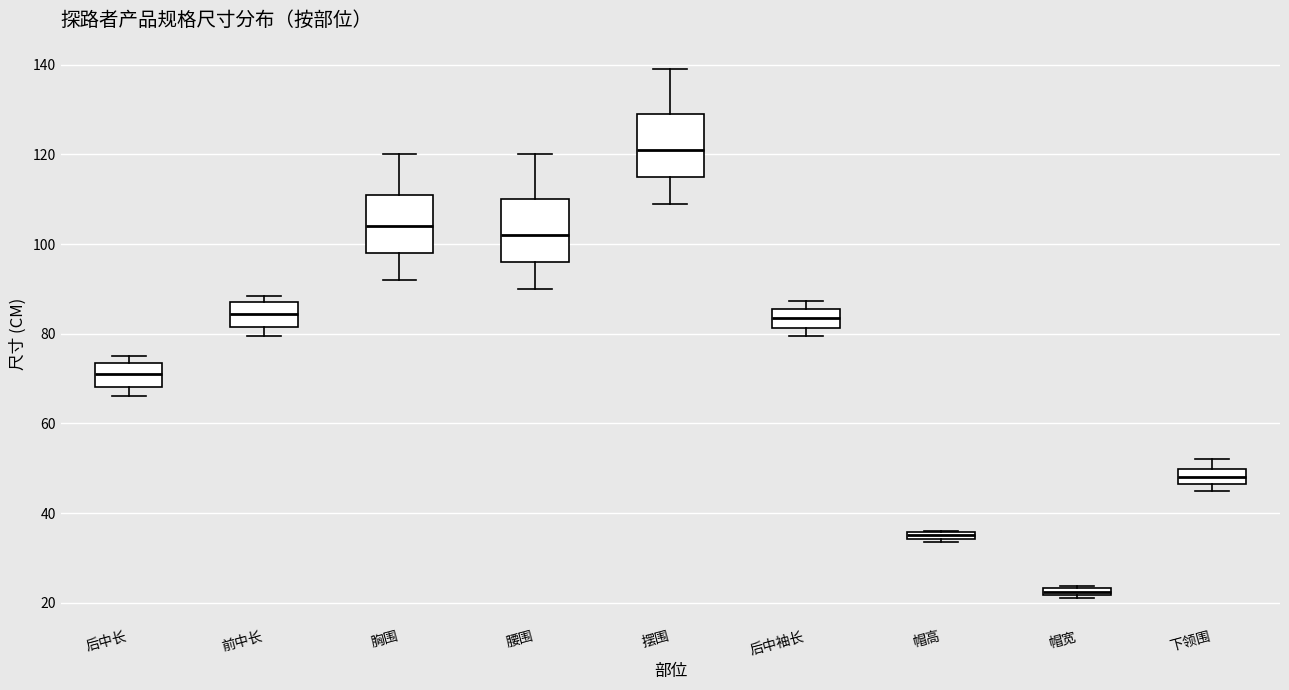

Which box has the highest median line?

摆围